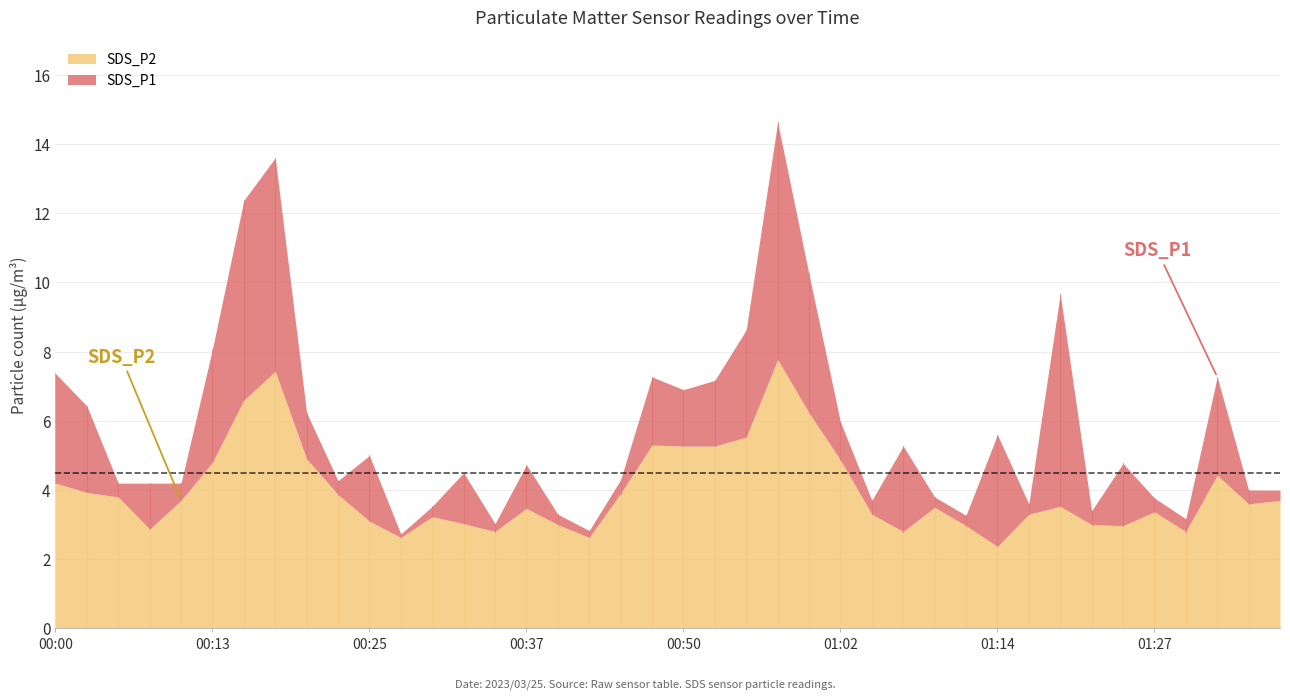

What is the difference between the maximum and minimum values in the SDS_P2 series?

5.4